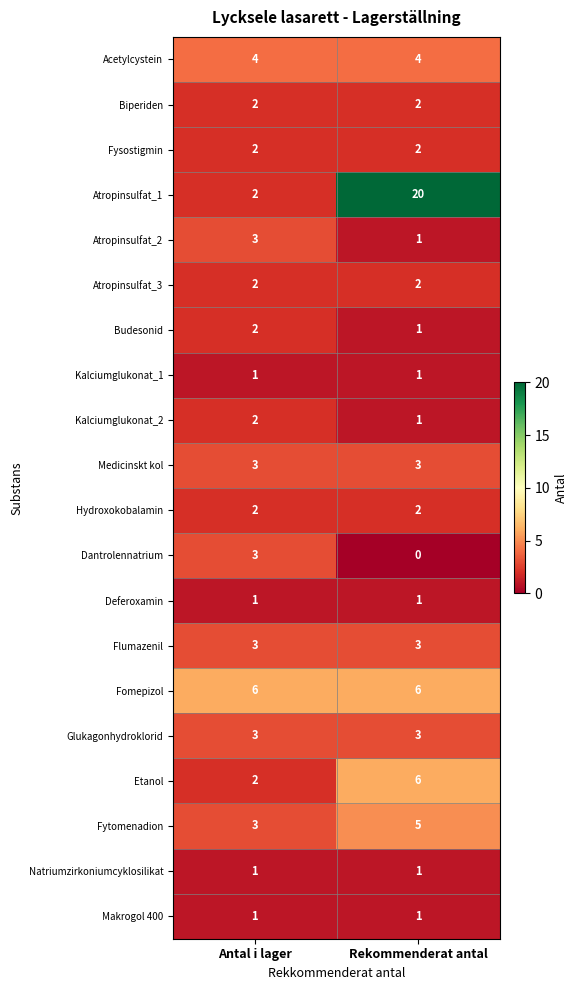

True or false: Atropinsulfat_3 has a value of 2 at Antal i lager.

True